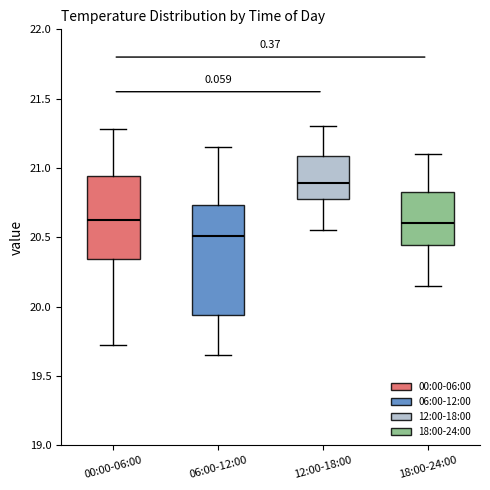

Which box has the highest median line?

12:00-18:00